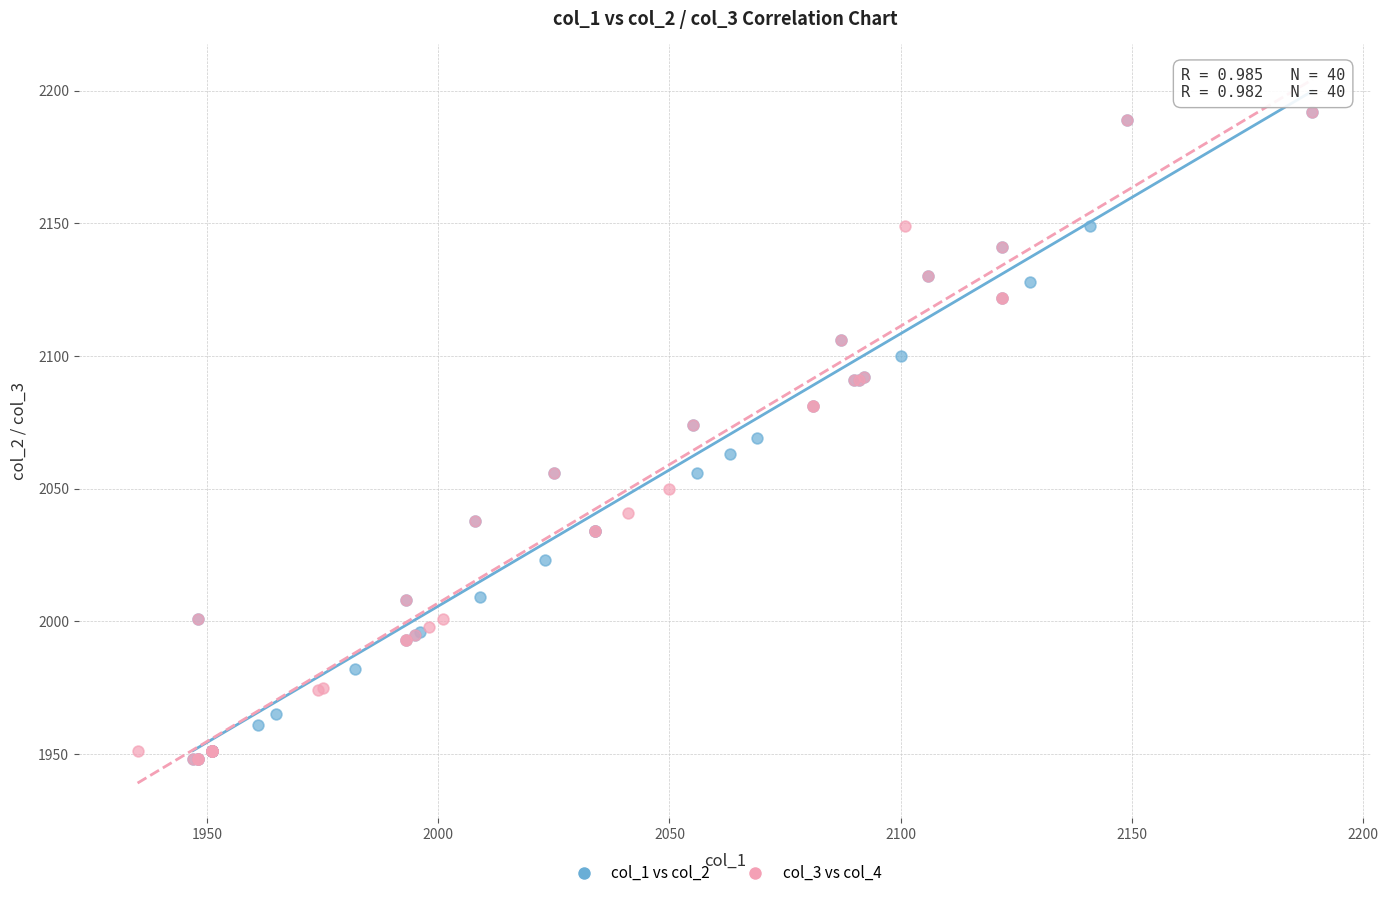

What are all the series names shown in the legend?

col_1 vs col_2, col_3 vs col_4